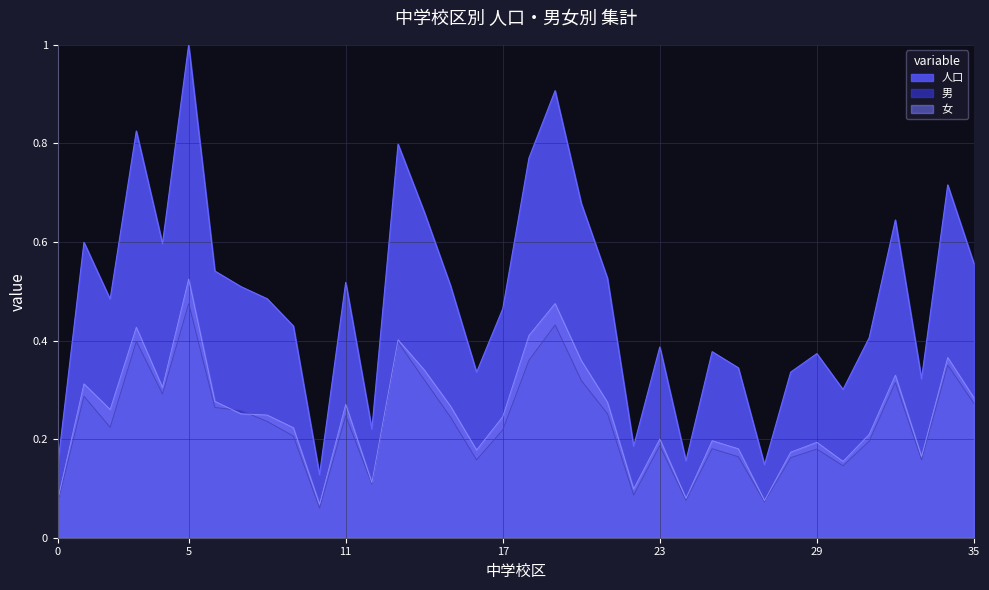

What is the minimum value shown in the chart?

0.1